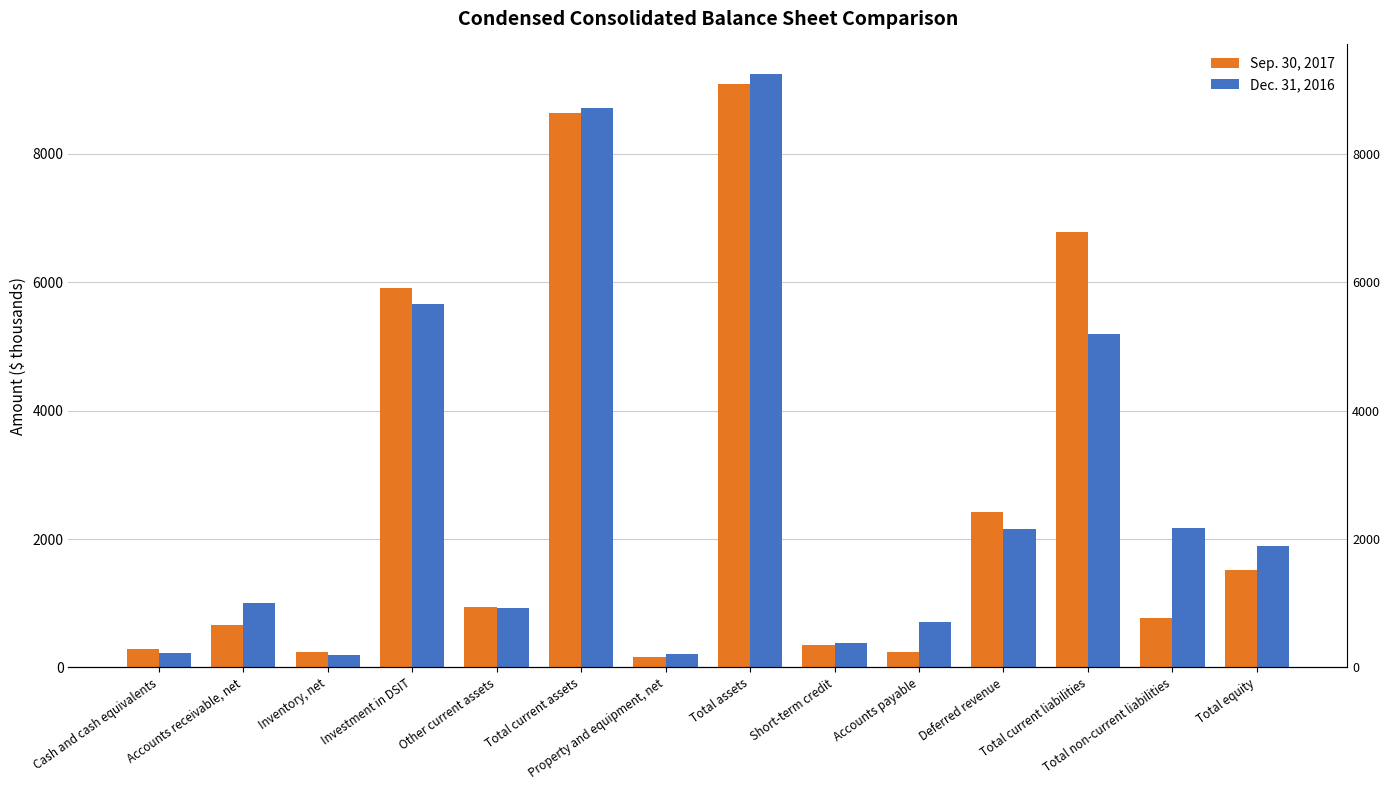

Rank the series by their maximum value, from lowest to highest.

Sep. 30, 2017, Dec. 31, 2016